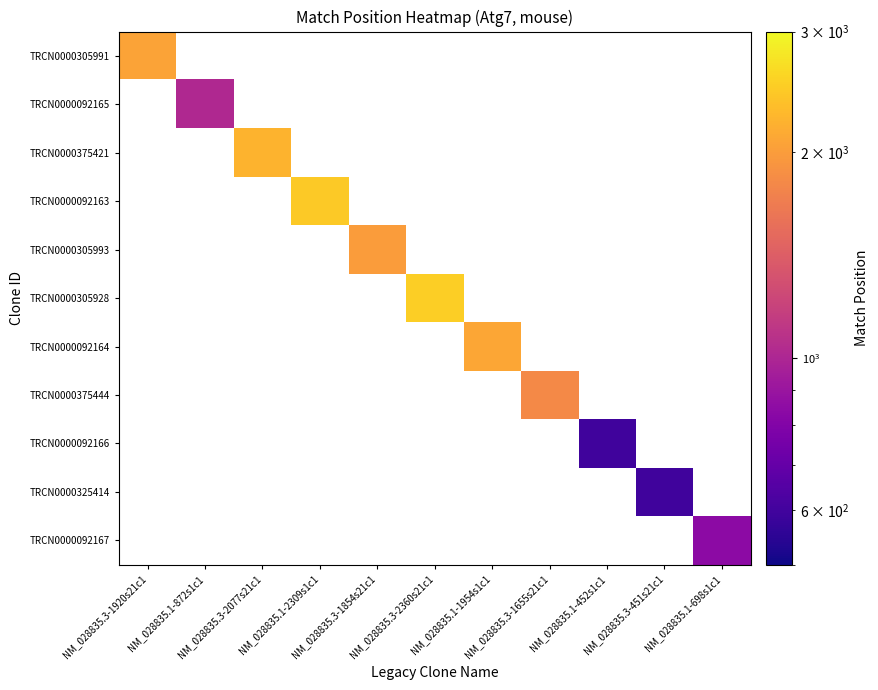

Which category has the highest value across all series?

NM_028835.3-2360s21c1